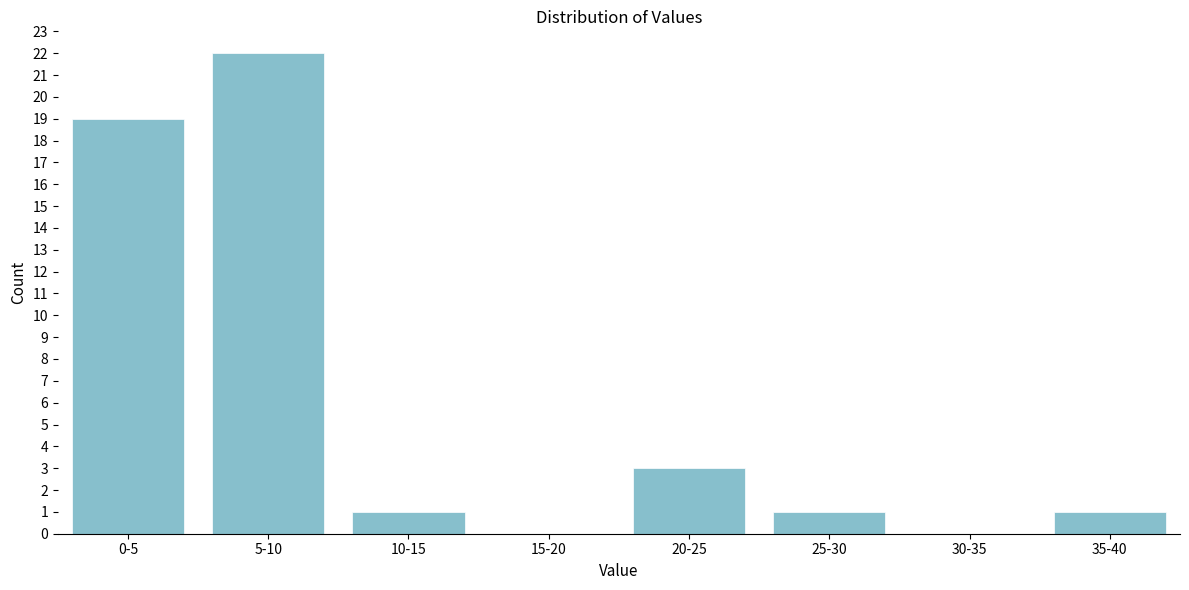

Reading left to right, what are all the values shown in this chart?

0-5=19	5-10=22	10-15=1	15-20=0	20-25=3	25-30=1	30-35=0	35-40=1